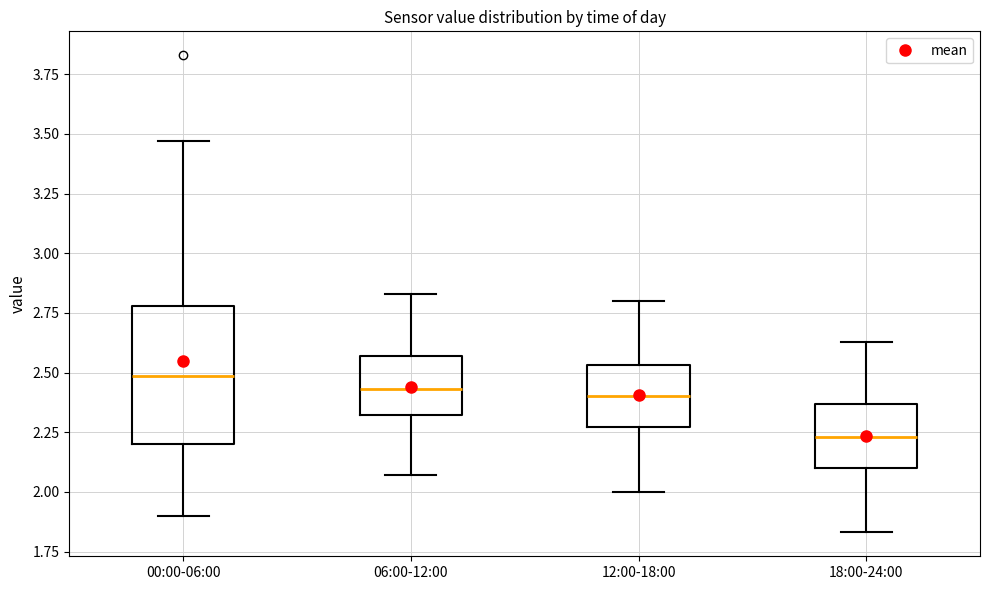

Reading left to right, read every box against the y-axis: the position of its median line, the range the box covers, and the ends of its whiskers. The values are not printed on the chart, so give them approximately, as read against the axis.

00:00-06:00: median 2.50, box 2.20 to 2.80, whiskers 1.90 to 3.45
06:00-12:00: median 2.45, box 2.30 to 2.55, whiskers 2.05 to 2.85
12:00-18:00: median 2.40, box 2.25 to 2.55, whiskers 2.00 to 2.80
18:00-24:00: median 2.25, box 2.10 to 2.35, whiskers 1.85 to 2.65